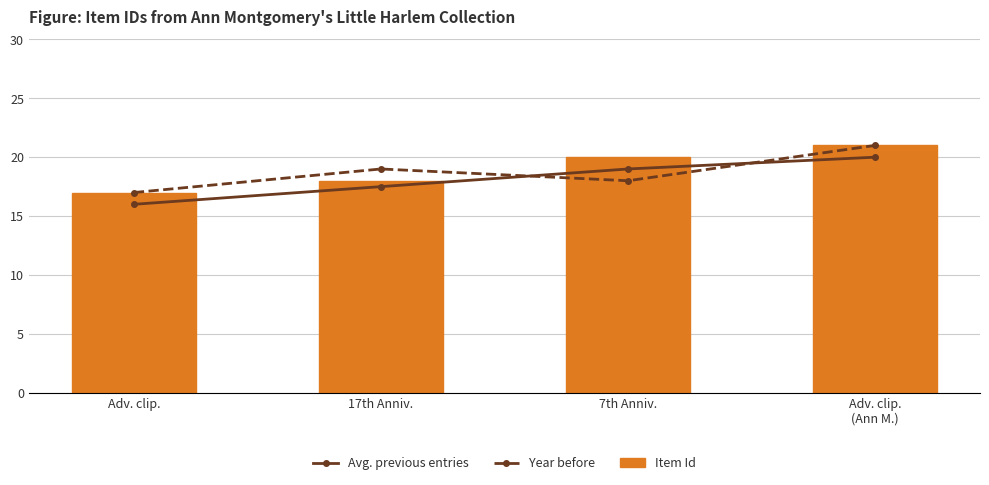

What is the smallest value displayed?

16.0